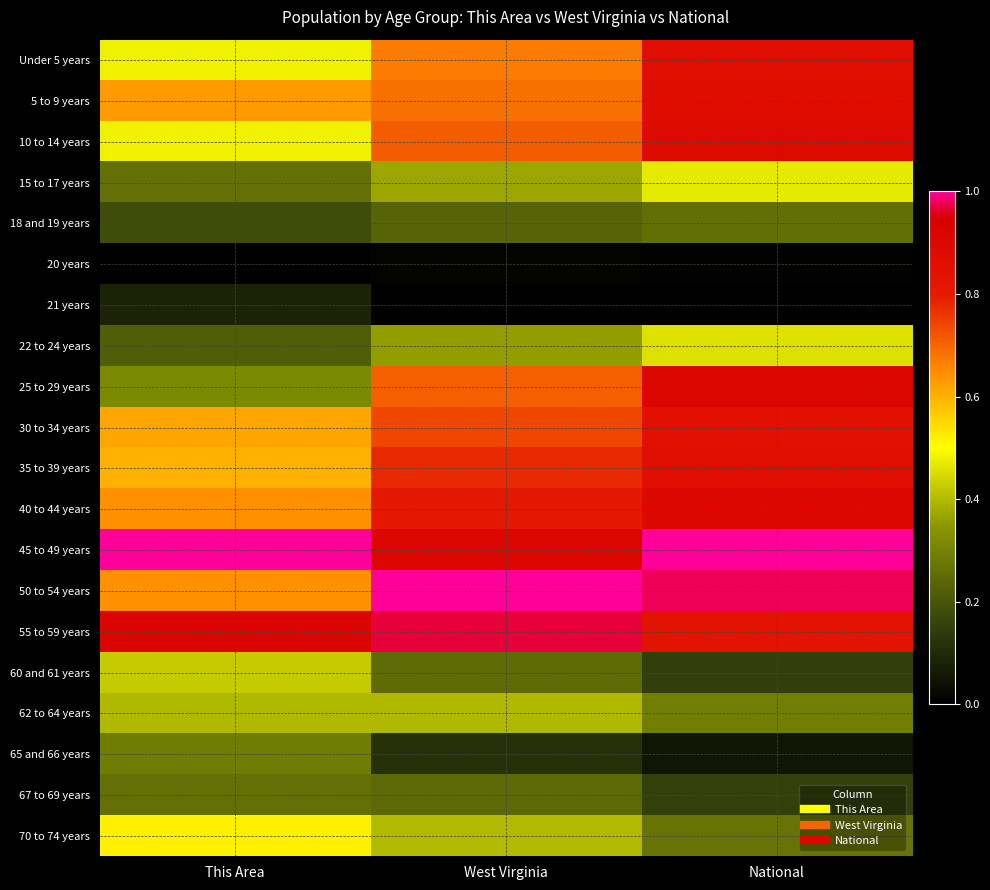

Which has a higher value, National or West Virginia?

National